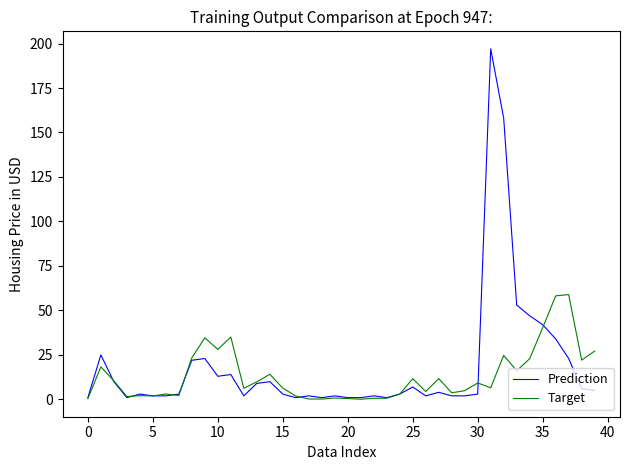

Which series has the widest spread of values?

Prediction